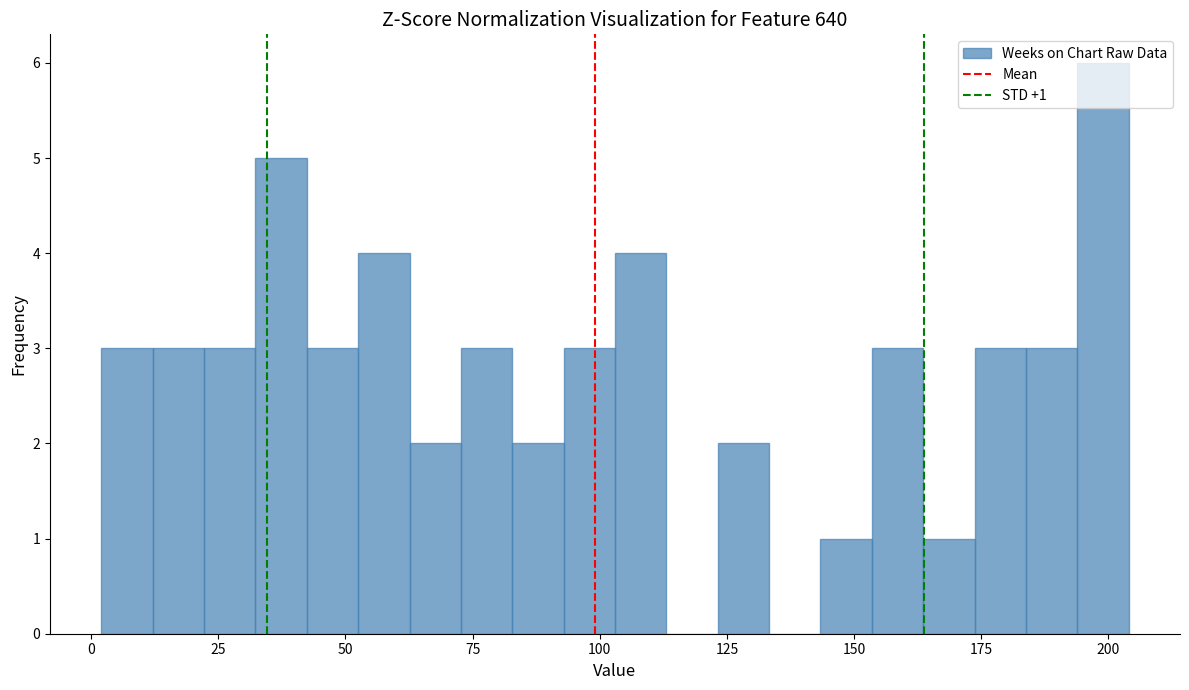

Read against the x-axis, roughly where is the centre of the tallest bar?

200